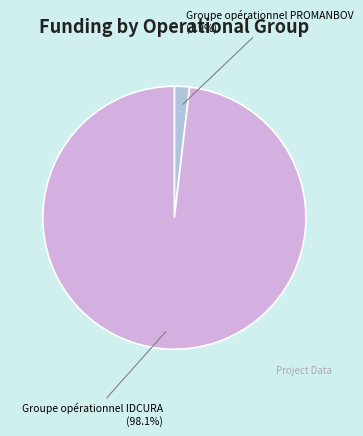

Between Groupe opérationnel PROMANBOV and Groupe opérationnel IDCURA, which is larger?

Groupe opérationnel IDCURA